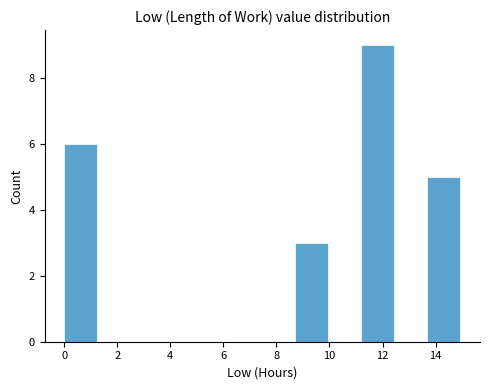

How tall is the bar that spans 8.8 to 10.0 on the x-axis? Neither the bar edges nor the heights are printed on the chart, so give them approximately, as read against the axes.

3